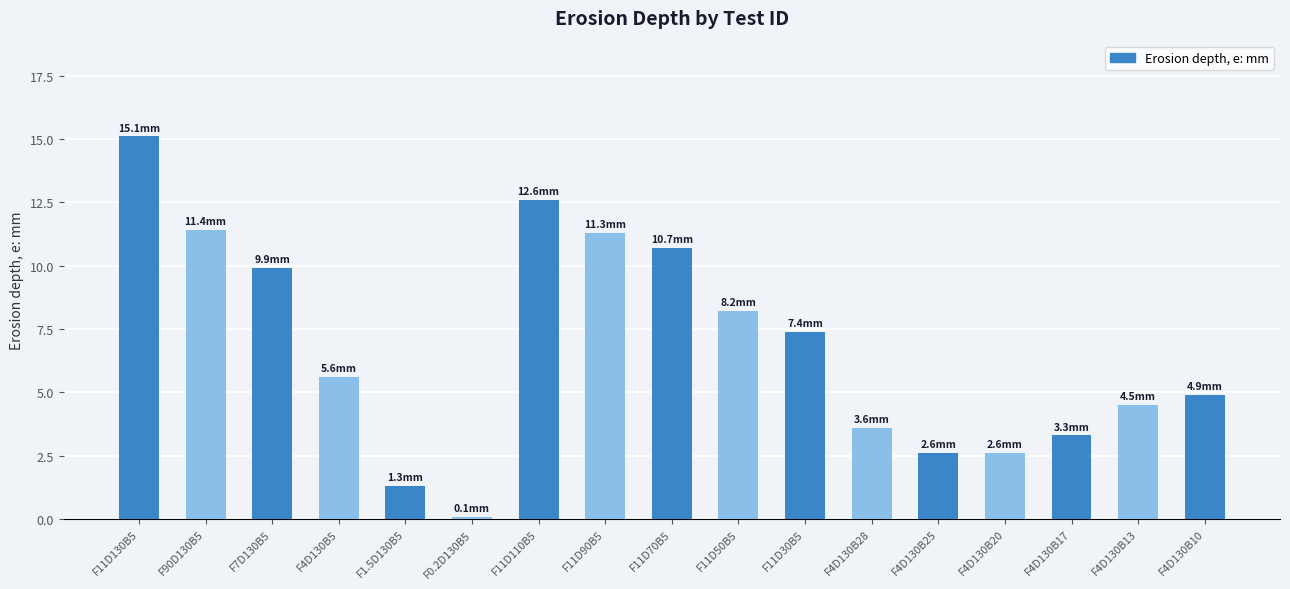

What is the maximum value shown in the chart?

15.1